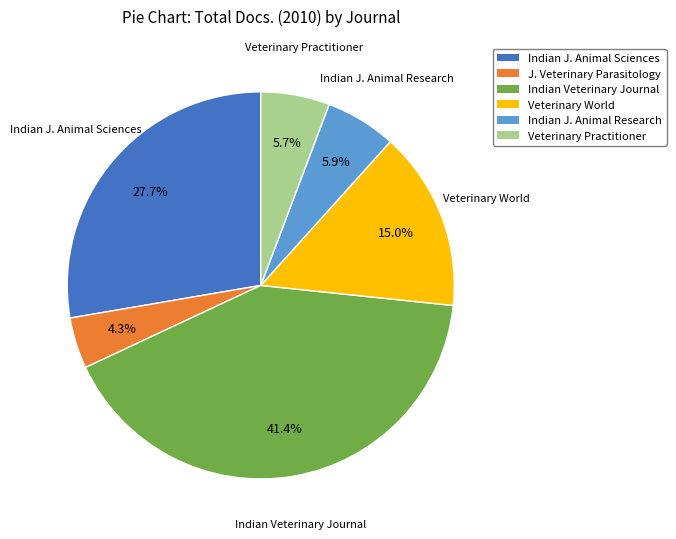

Between Veterinary World and Veterinary Practitioner, which is larger?

Veterinary World